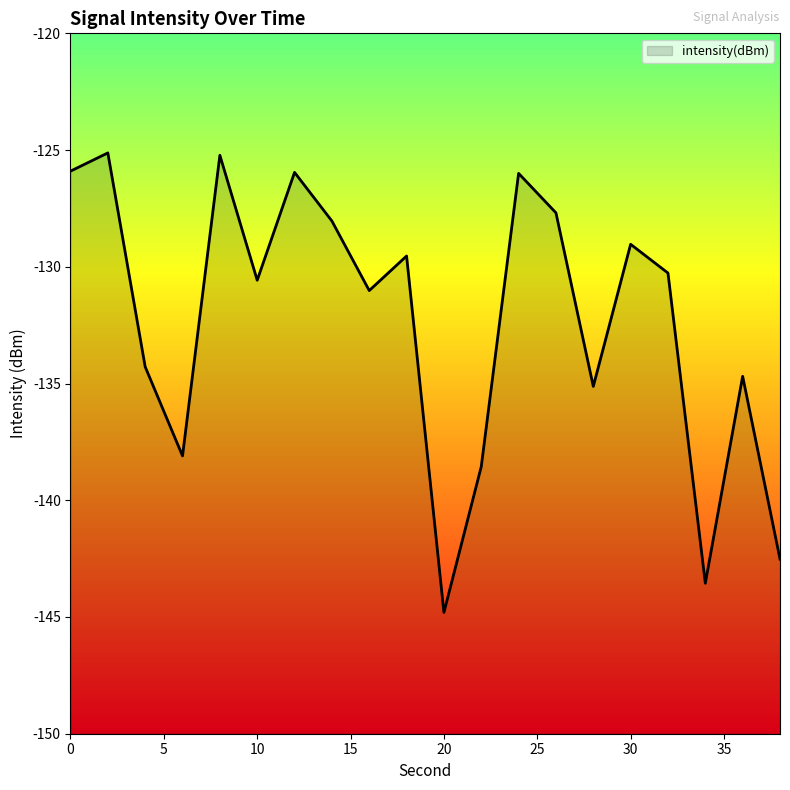

What is the average value?

-132.3